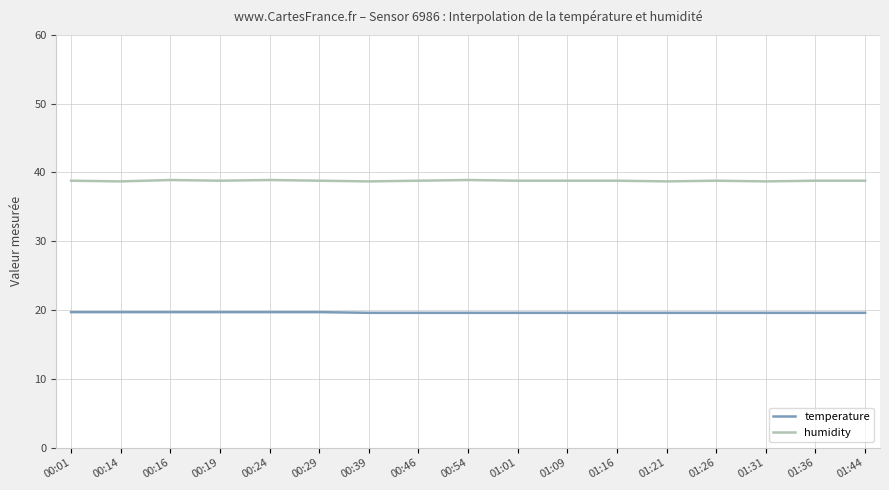

What is the lowest value of the humidity series?

38.7